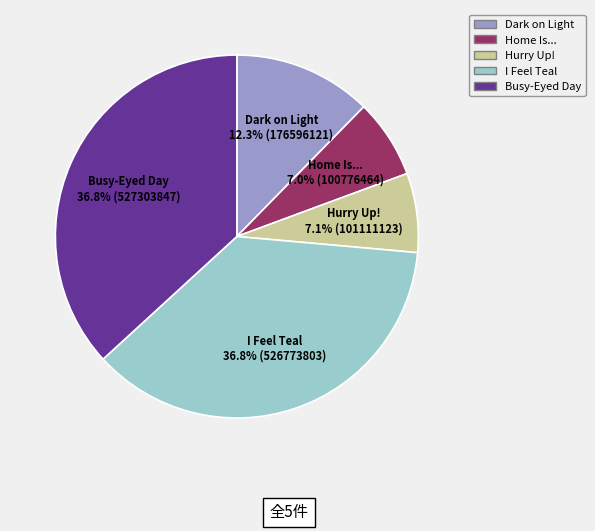

Does any single category account for the majority?

No